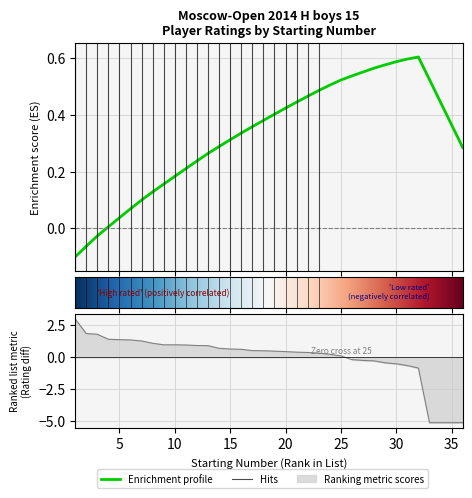

What is the value of the 13th point from the left?

0.9